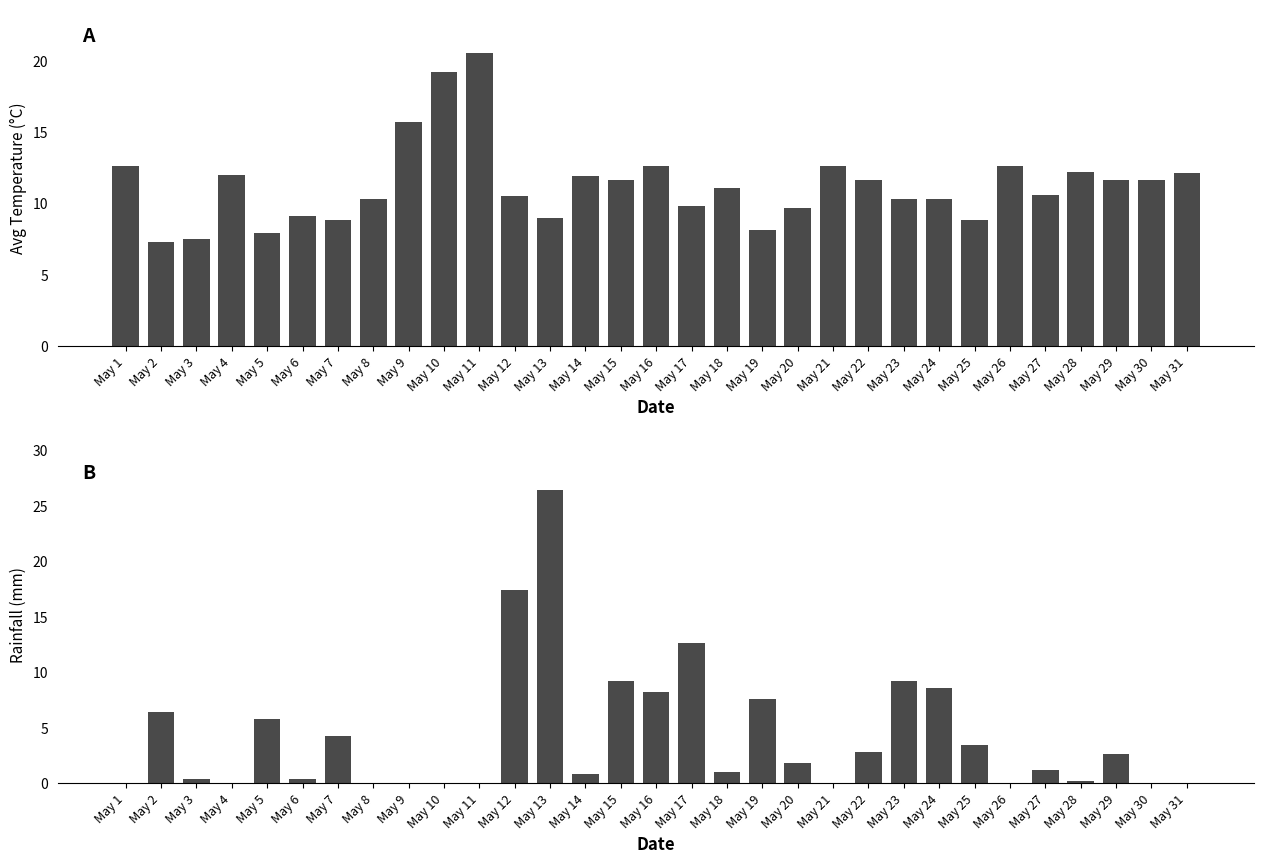

How many data points in Temperatur (AVG C) are less than 11?

15